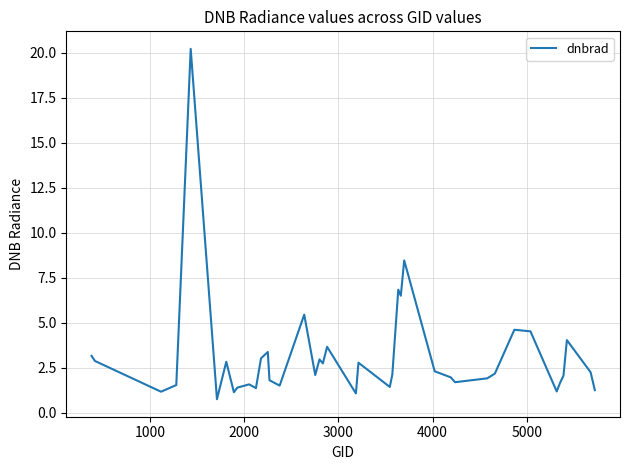

What is the difference between the maximum and minimum values?

19.5